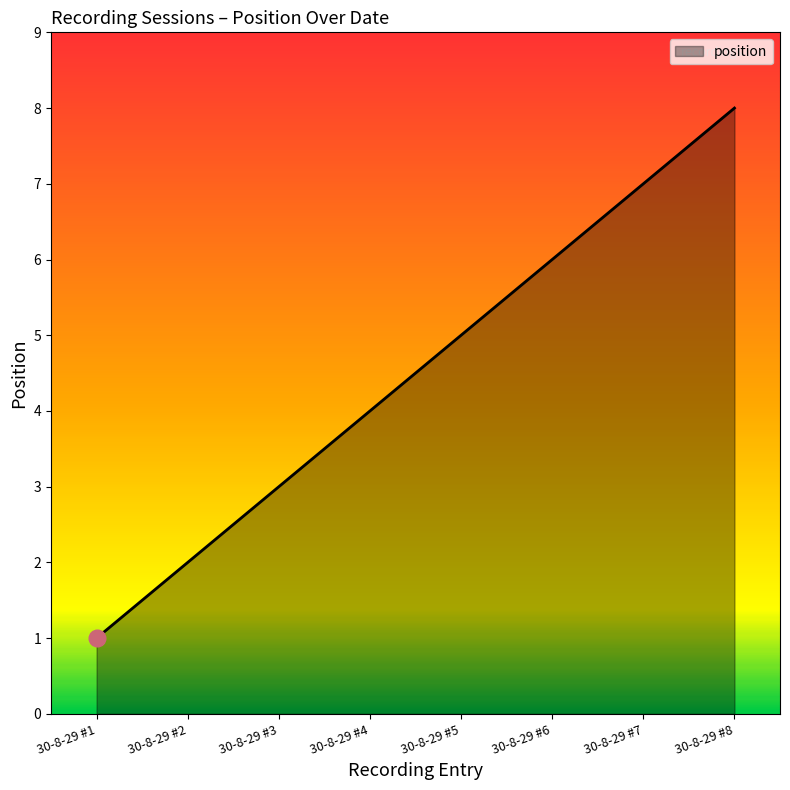

How many series are shown in this chart?

1